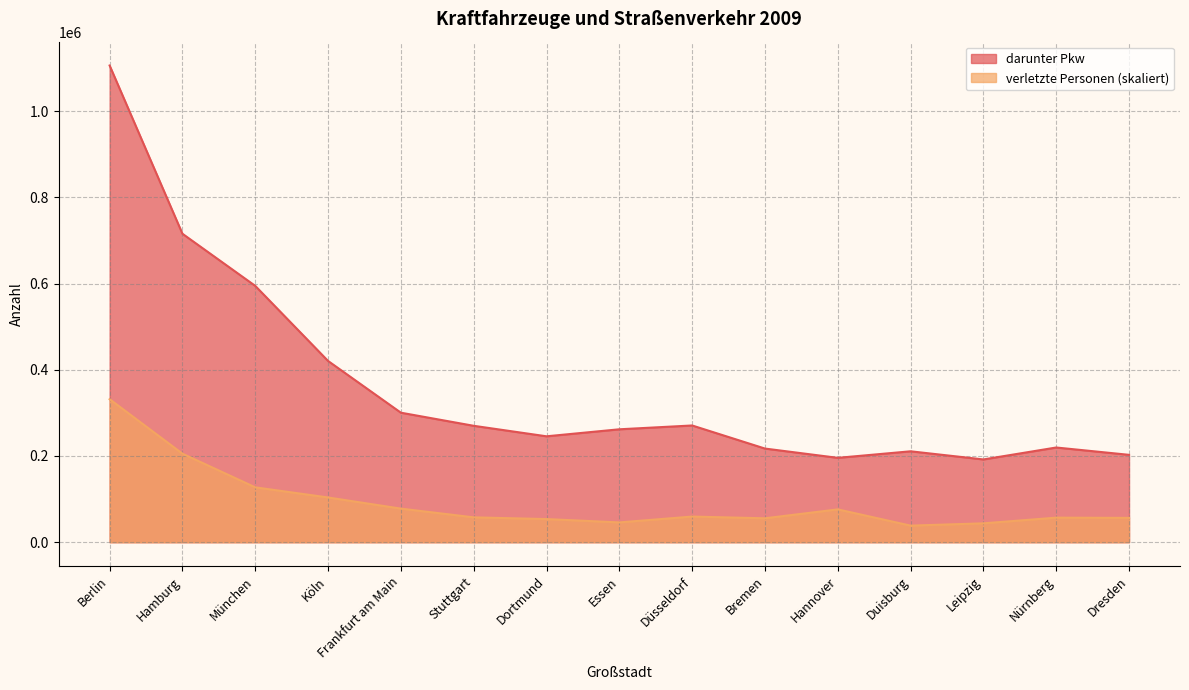

What is the label of the 3rd point from the right?

Leipzig